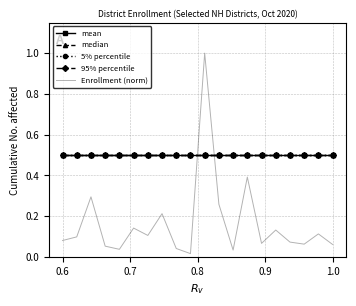

What is the sum of all mean values?

10.0